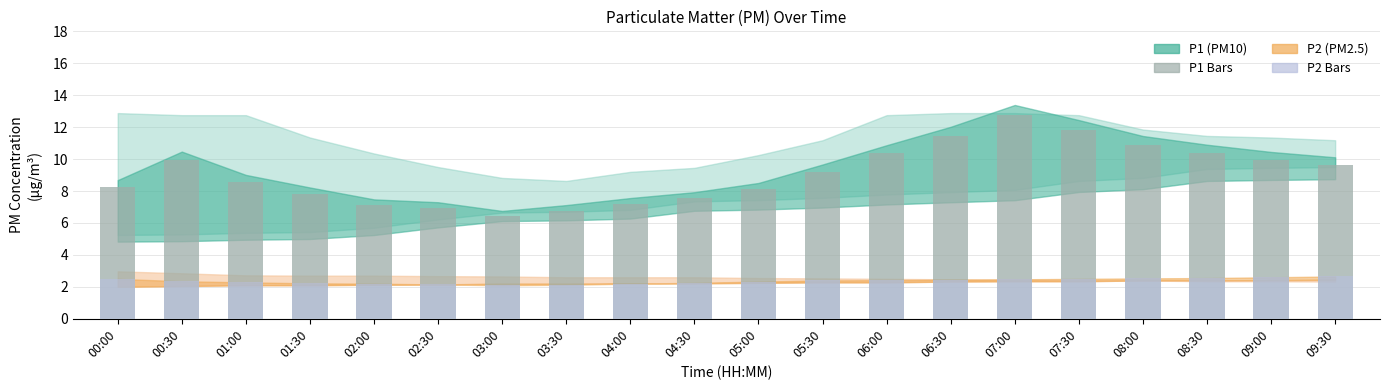

Which category has the lowest value in the P2 bars series?

03:00